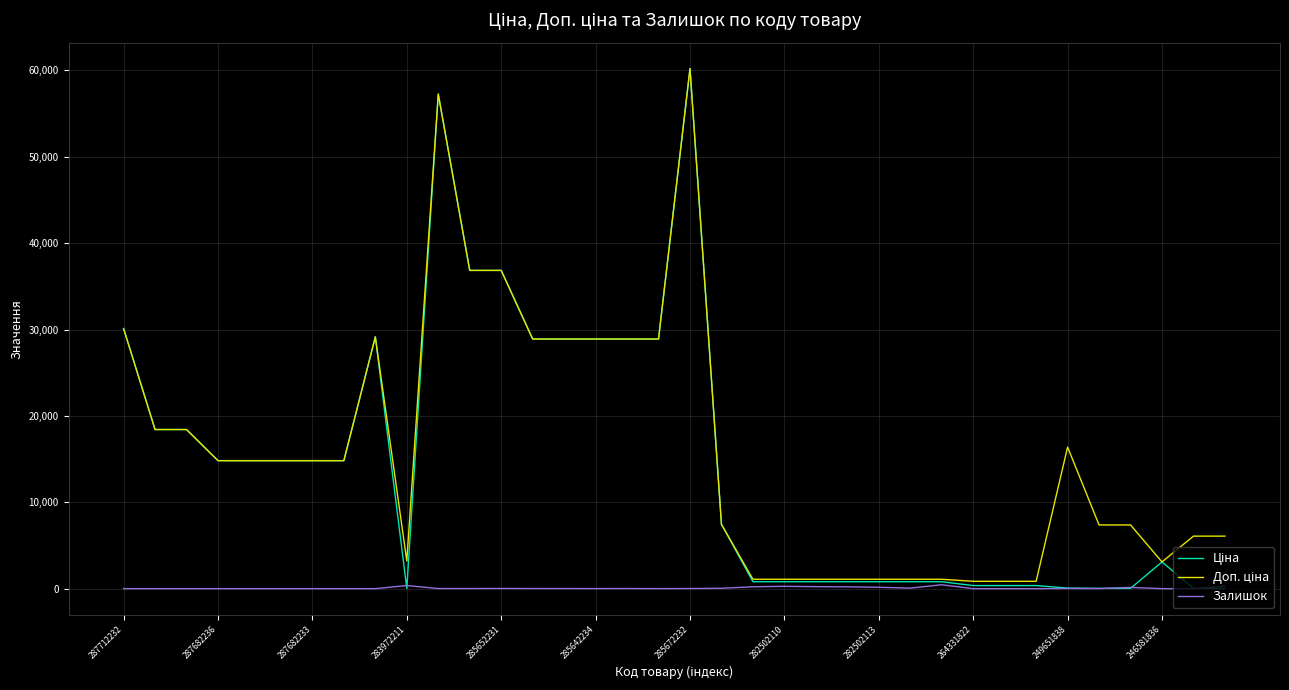

What is the maximum value shown in the chart?

60205.6